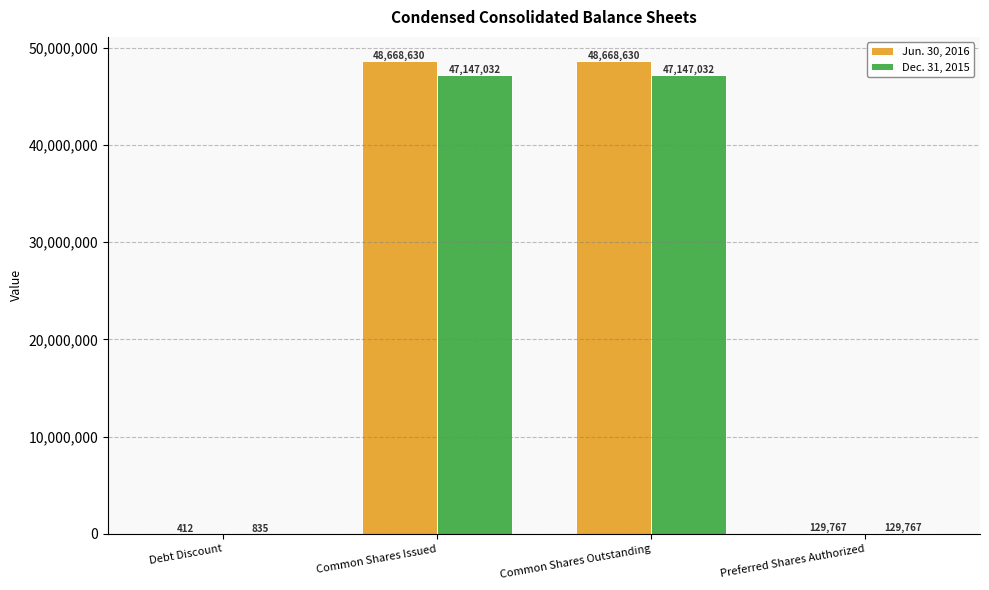

What is the sum of all Jun. 30, 2016 values?

97467439